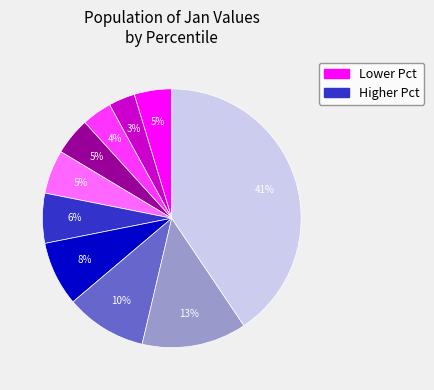

To the nearest percent, what is the average slice percentage?

10%